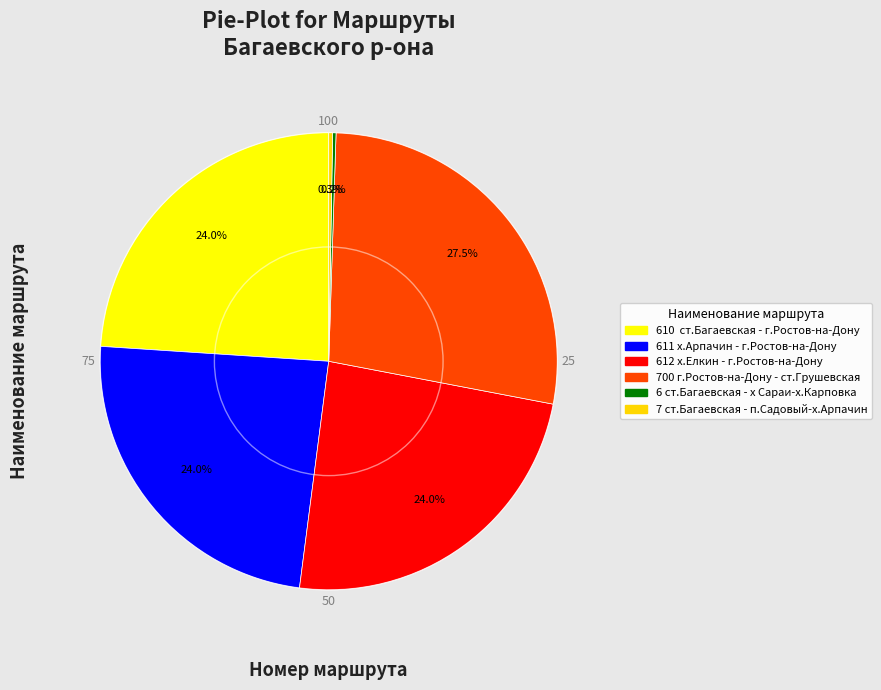

Which category has the biggest portion of the pie?

700 г.Ростов-на-Дону - ст.Грушевская